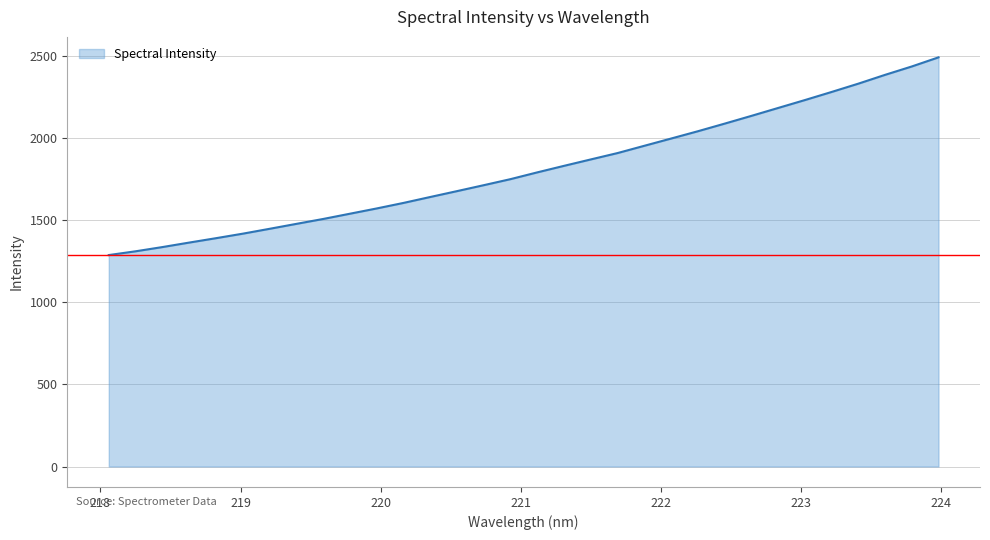

What is the difference between the maximum and minimum values?

1202.8